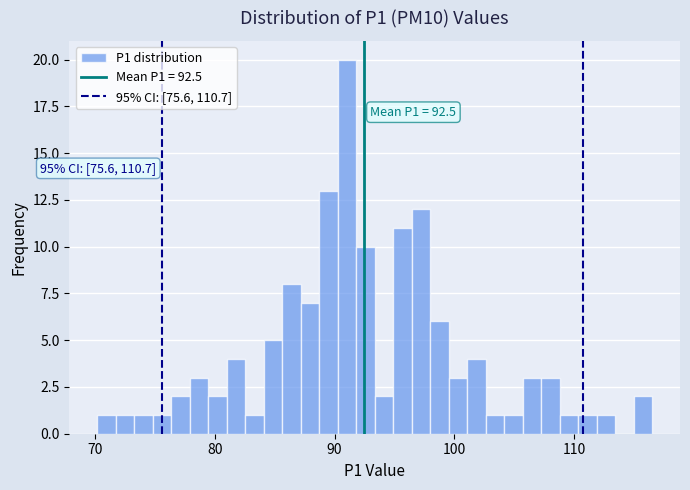

Around what value on the x-axis is the tallest bar? Give the approximate position of its centre, as read against the axis.

91